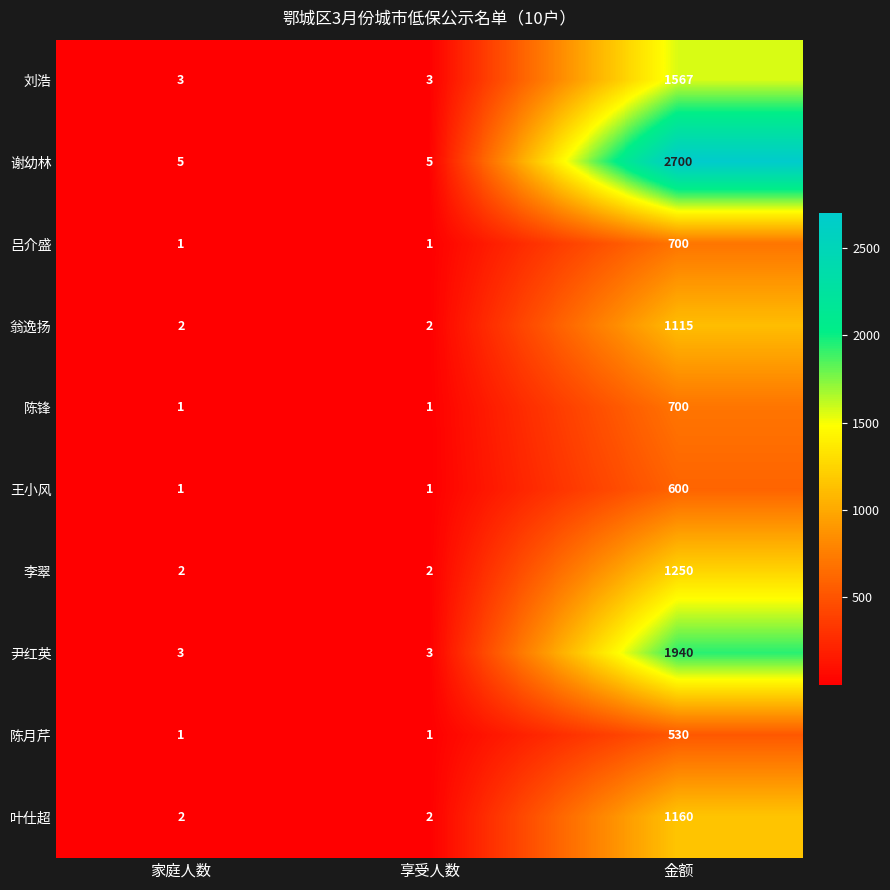

What is the maximum value shown in the chart?

2700